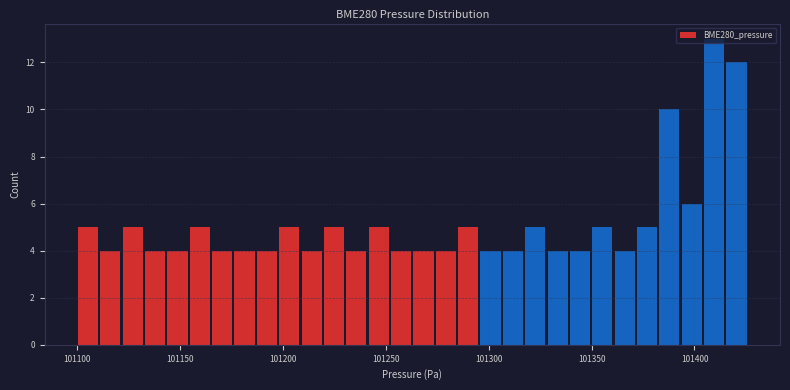

Around what value on the x-axis is the tallest bar? Give the approximate position of its centre, as read against the axis.

101410